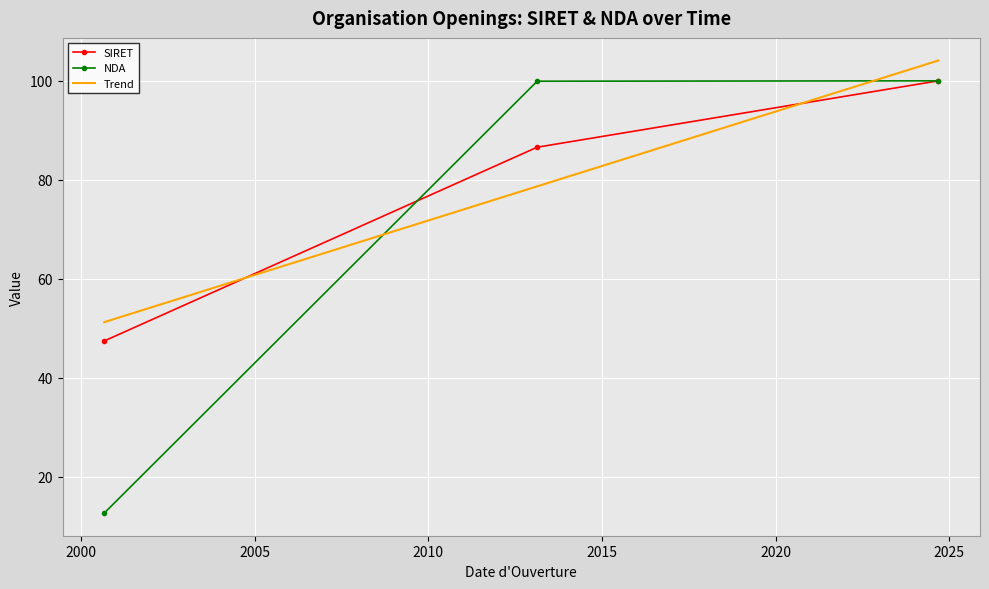

What is the lowest value of the NDA series?

12.6